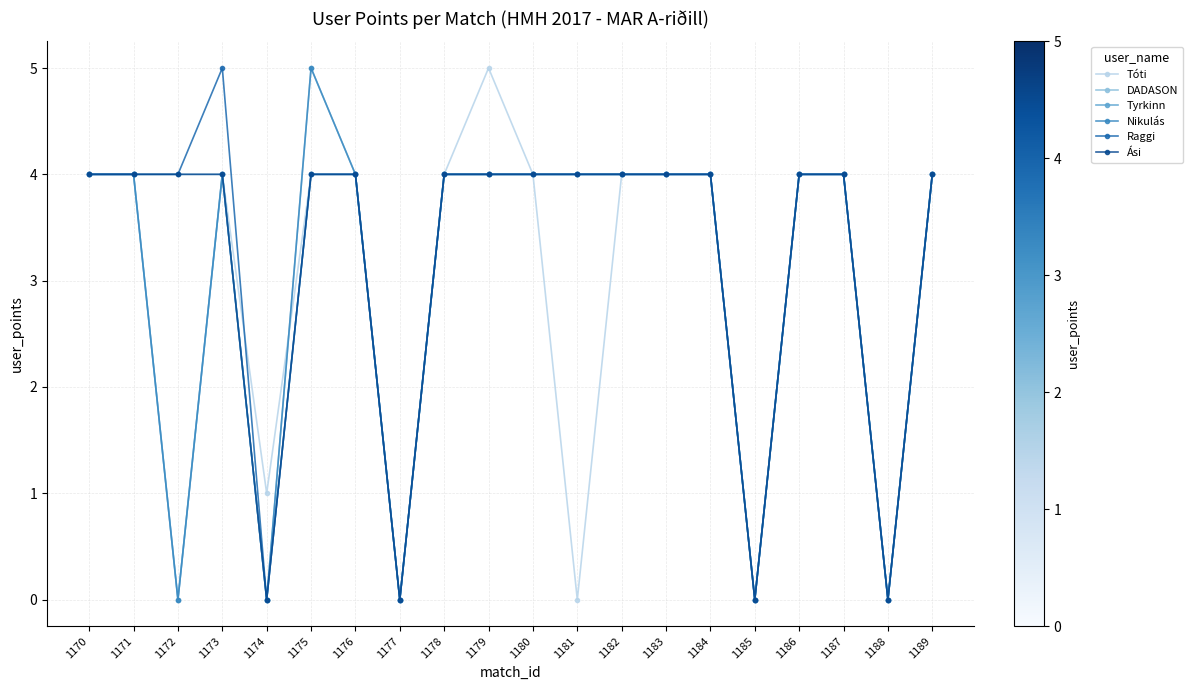

What is the total value across all series at 1176?

24